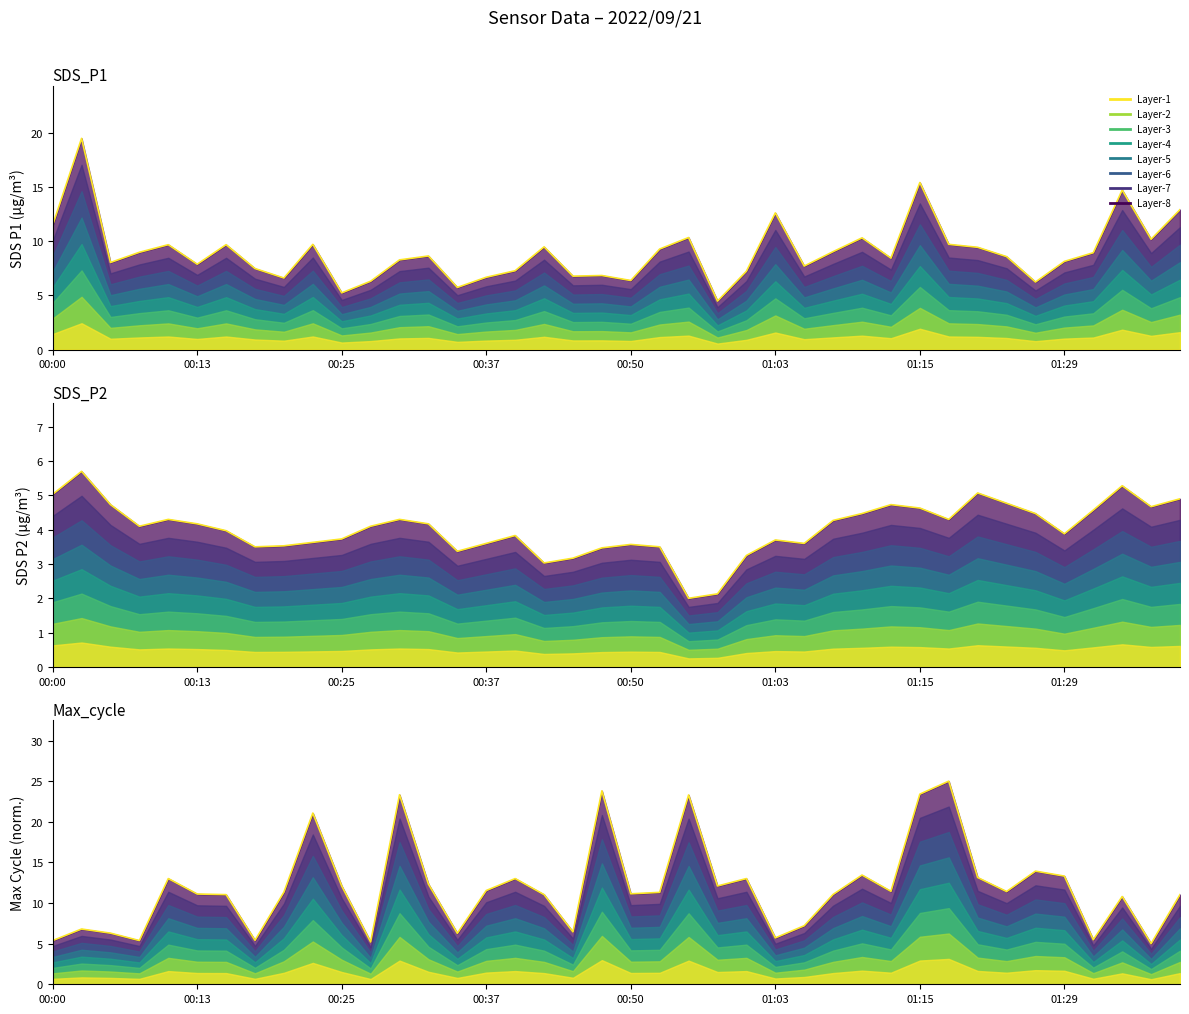

How many data points in SDS_P1 are less than 8?

15